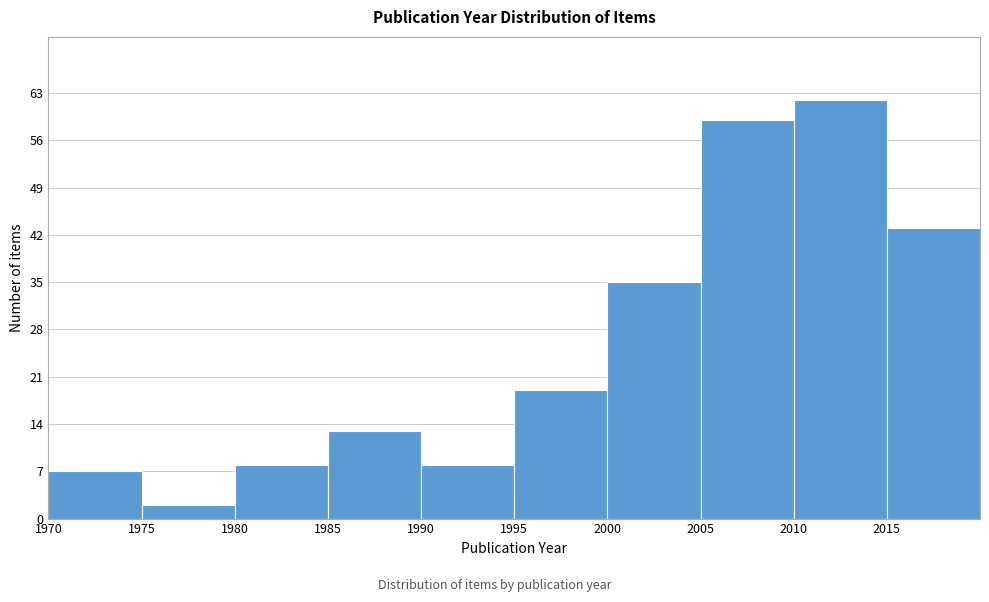

Over which range of the x-axis is the bar tallest?

2010 to 2015